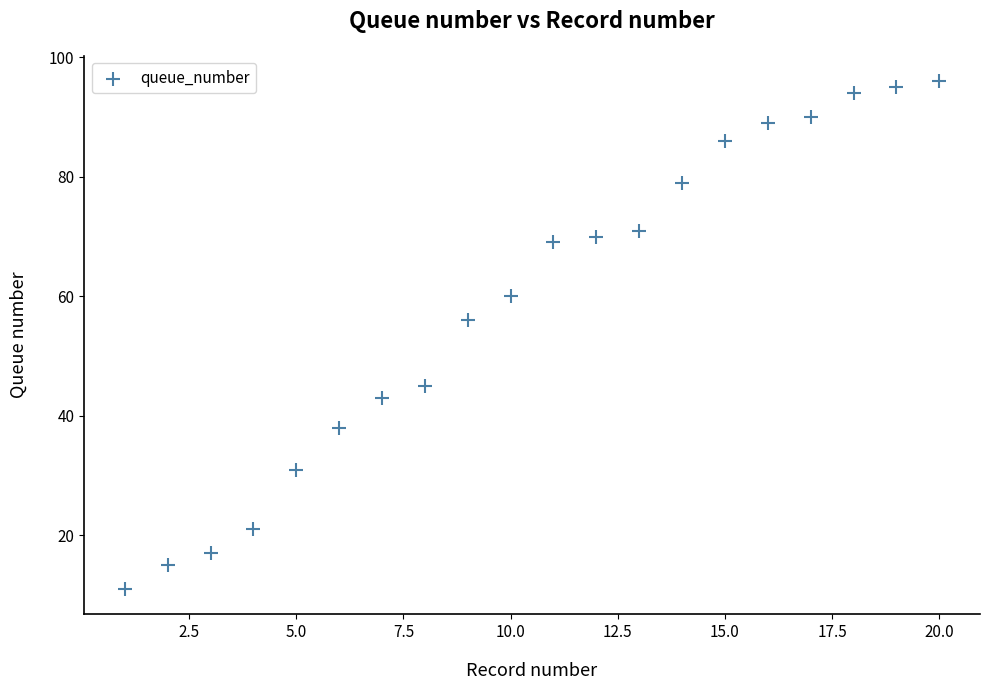

What is the range of Y values (max minus min)?

85